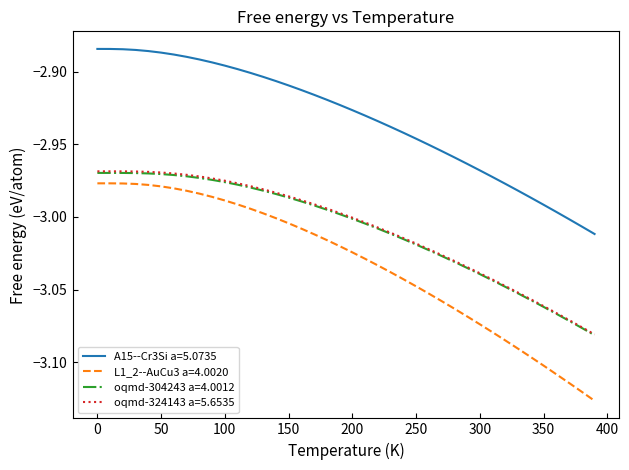

True or false: oqmd-324143 a=5.6535 and A15--Cr3Si a=5.0735 cross at least once.

False